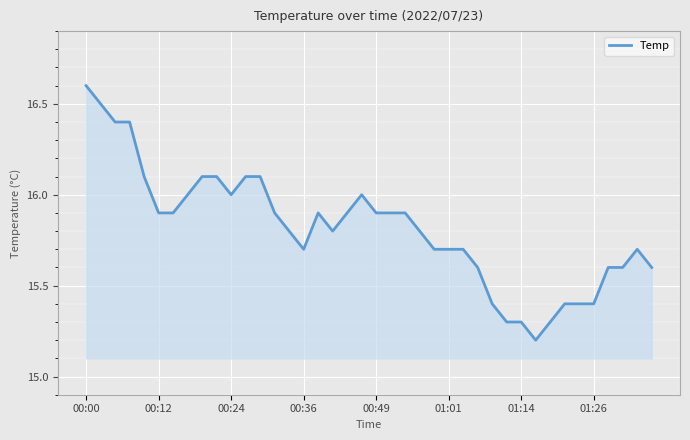

What is the greatest value displayed?

16.6